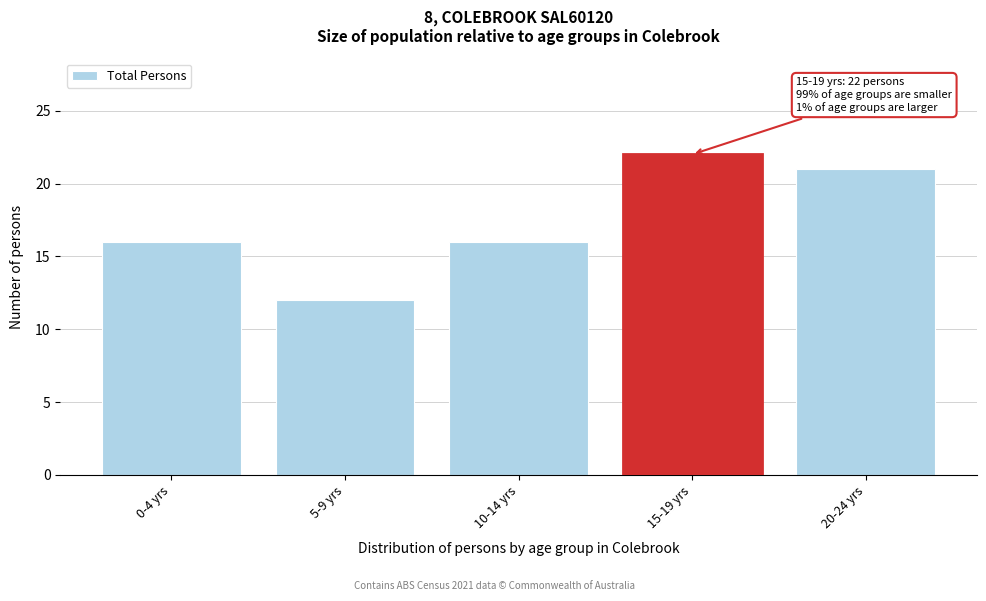

Reading left to right, transcribe all the data shown in this chart.

0-4 yrs=16	5-9 yrs=12	10-14 yrs=16	15-19 yrs=22	20-24 yrs=21